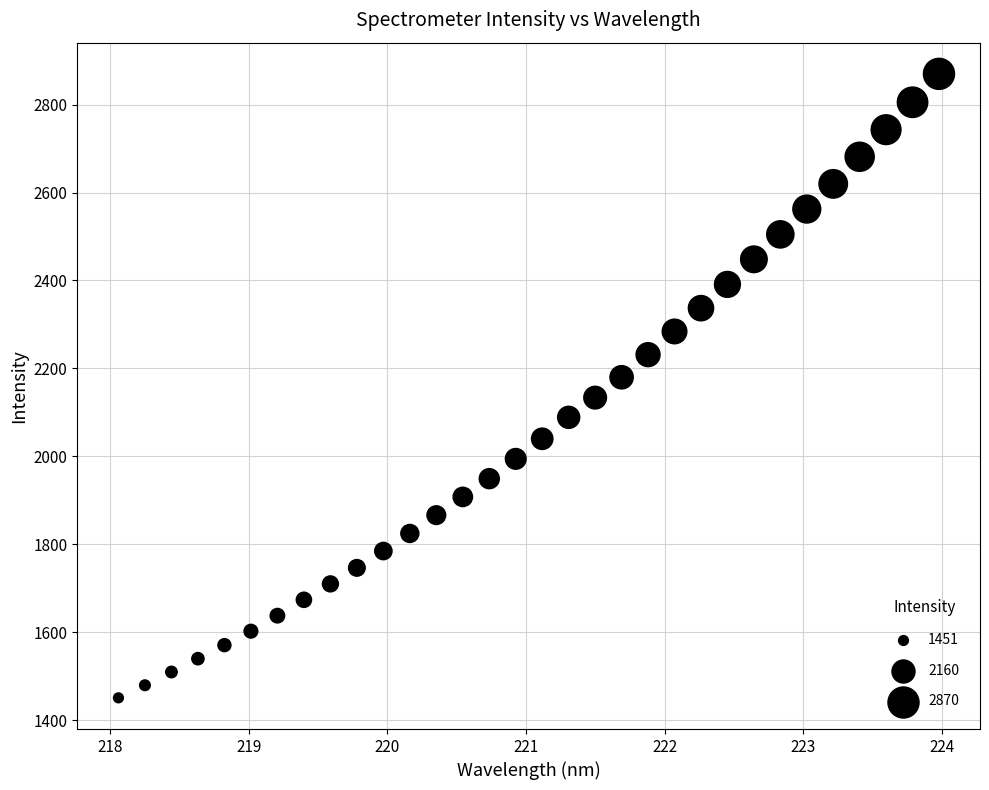

What is the range of Y values (max minus min)?

1418.7